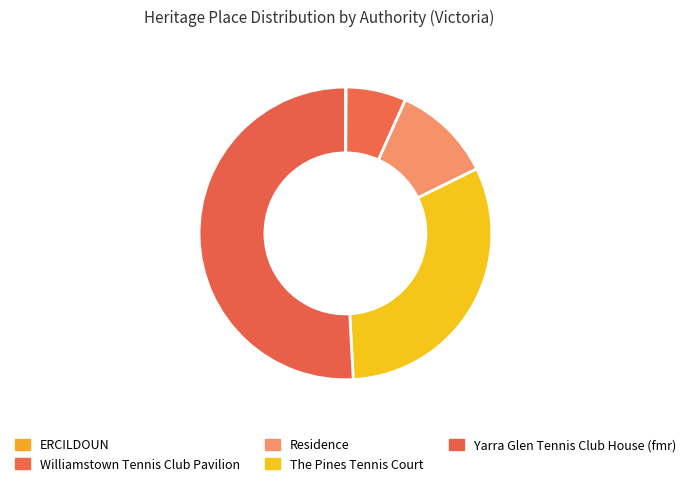

True or false: Yarra Glen Tennis Club House (fmr) accounts for 51% of the total.

True